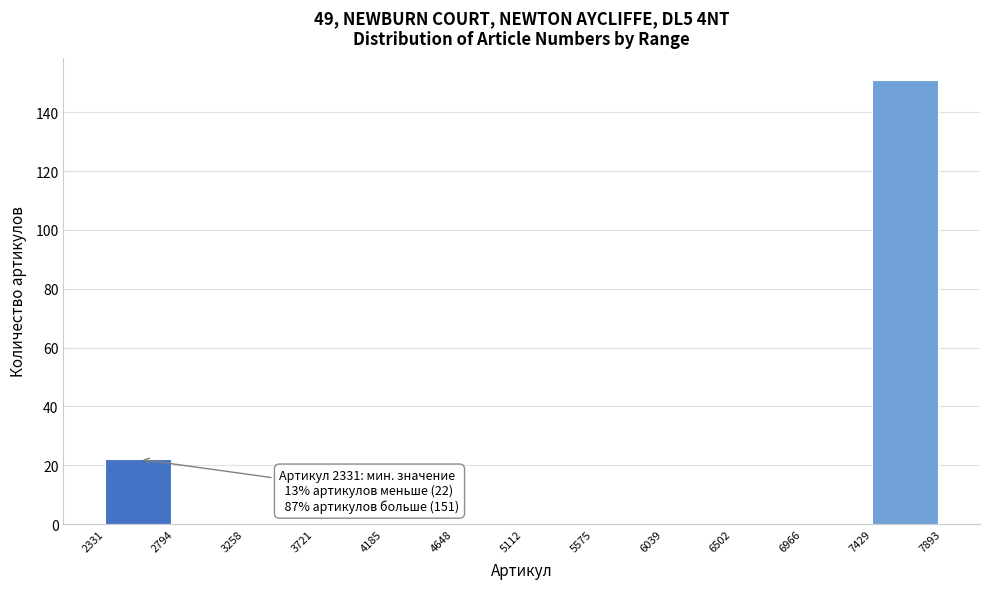

Which range on the x-axis has the tallest bar?

7429 to 7893